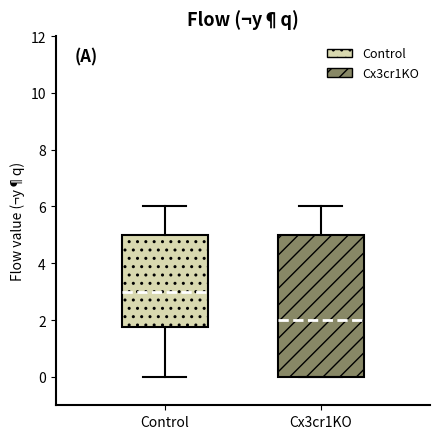

Reading left to right, read every box against the y-axis: the position of its median line, the range the box covers, and the ends of its whiskers. The values are not printed on the chart, so give them approximately, as read against the axis.

Control: median 3.0, box 1.8 to 5.0, whiskers 0.0 to 6.0
Cx3cr1KO: median 2.0, box 0.0 to 5.0, whiskers 0.0 to 6.0